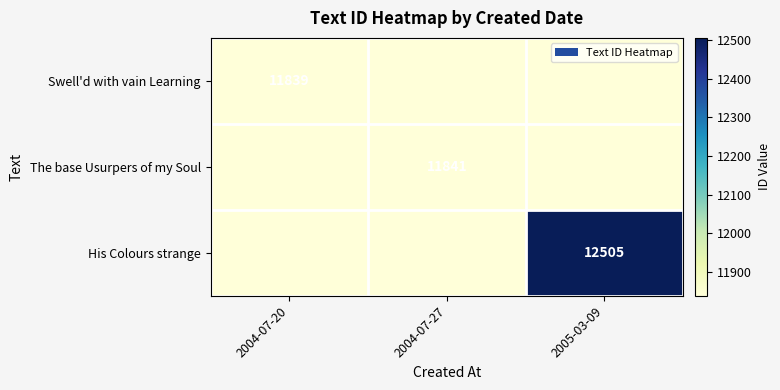

True or false: The base Usurpers of my Soul has a value of 11841 at 2004-07-27.

True